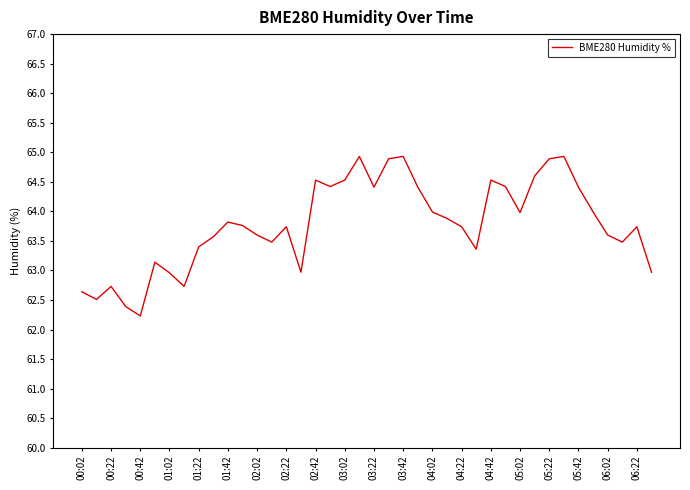

What is the difference between the maximum and minimum values?

2.7